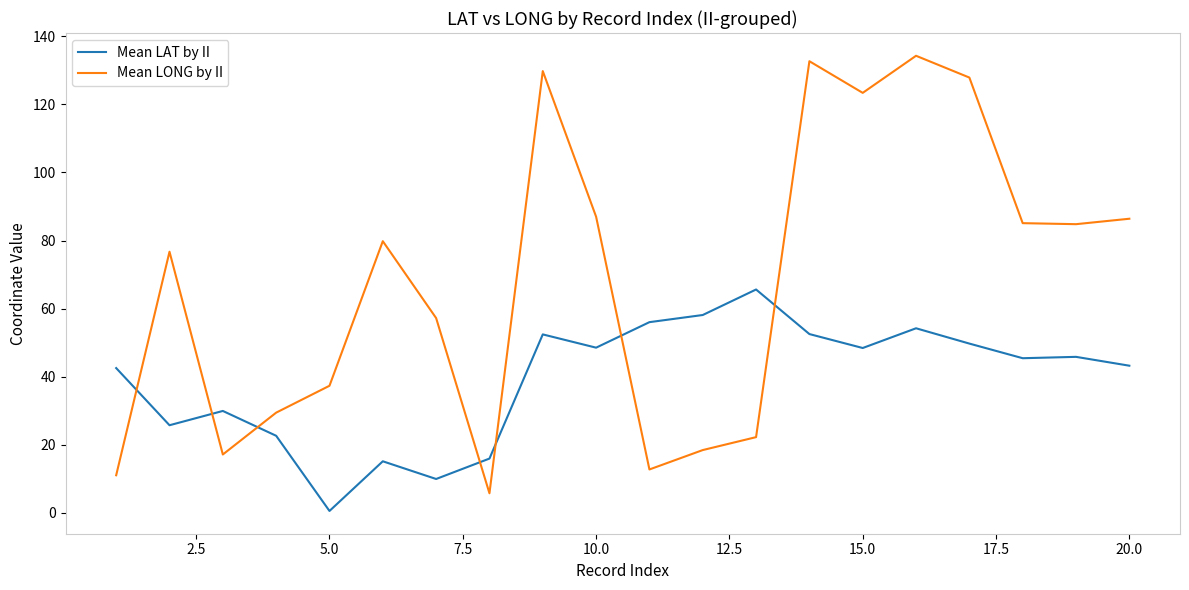

How many interior local valleys does the Mean LONG by II series have?

5